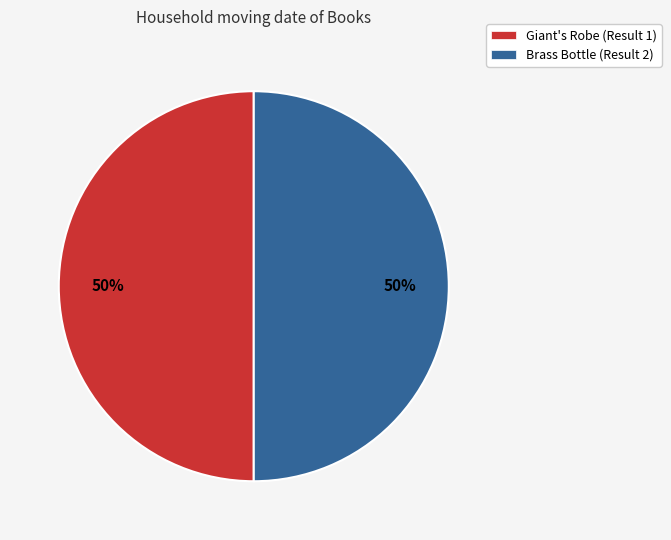

To the nearest percent, what is the average slice percentage?

50%